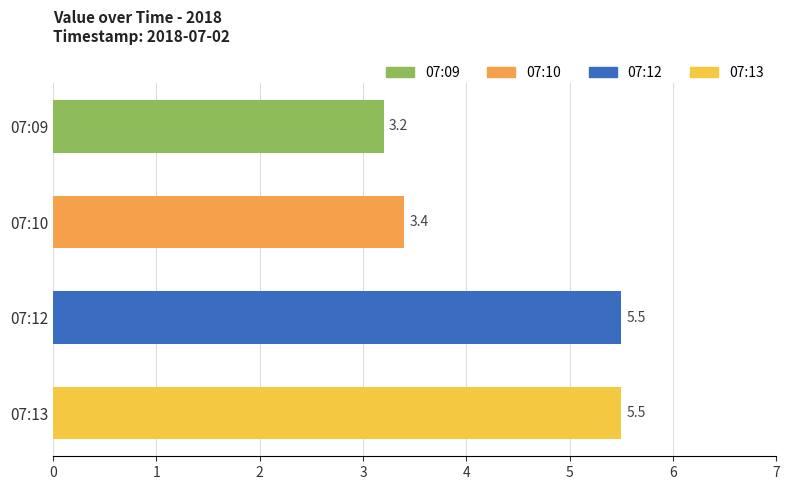

How many data points are above 5?

2